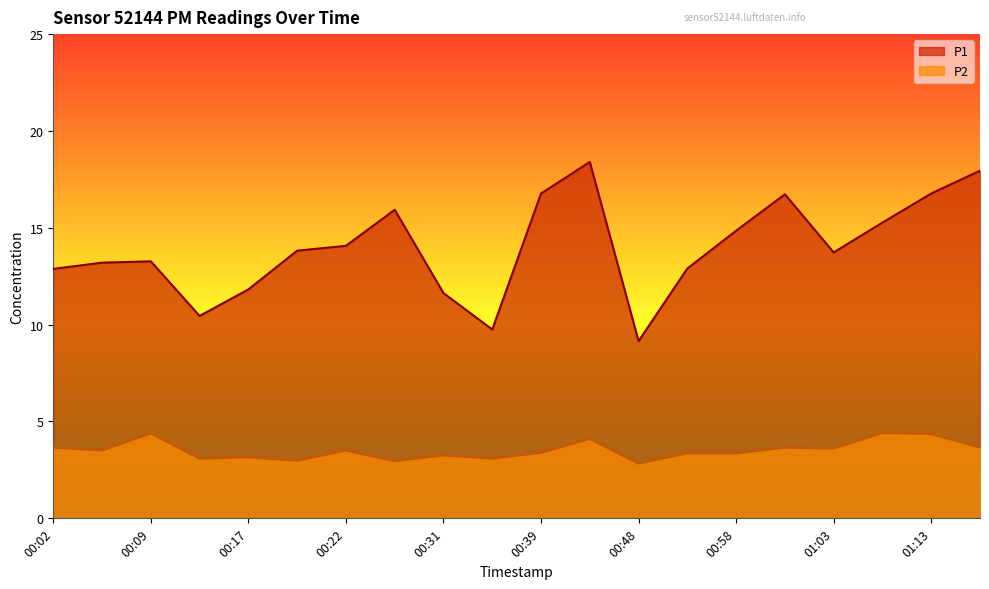

Which series has the largest total across all categories?

P1